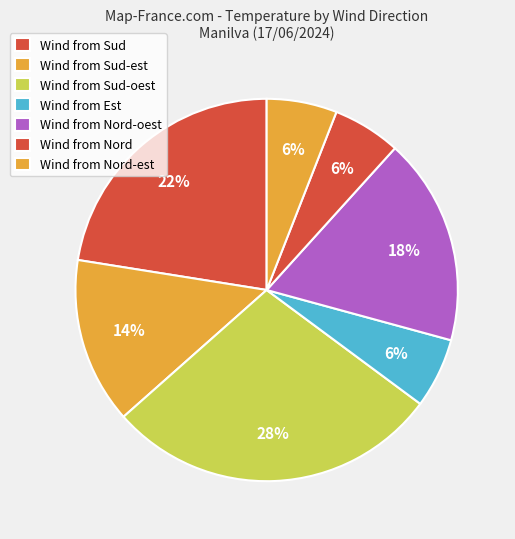

What is the largest slice in the pie chart?

Wind from Sud-oest